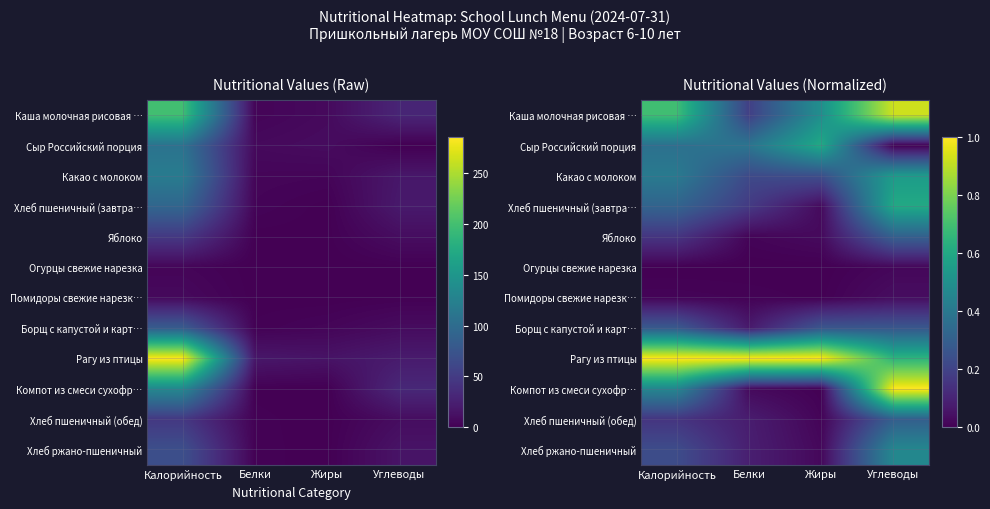

The value of Хлеб пшеничный (обед) at Калорийность is 0.3. True or false?

False